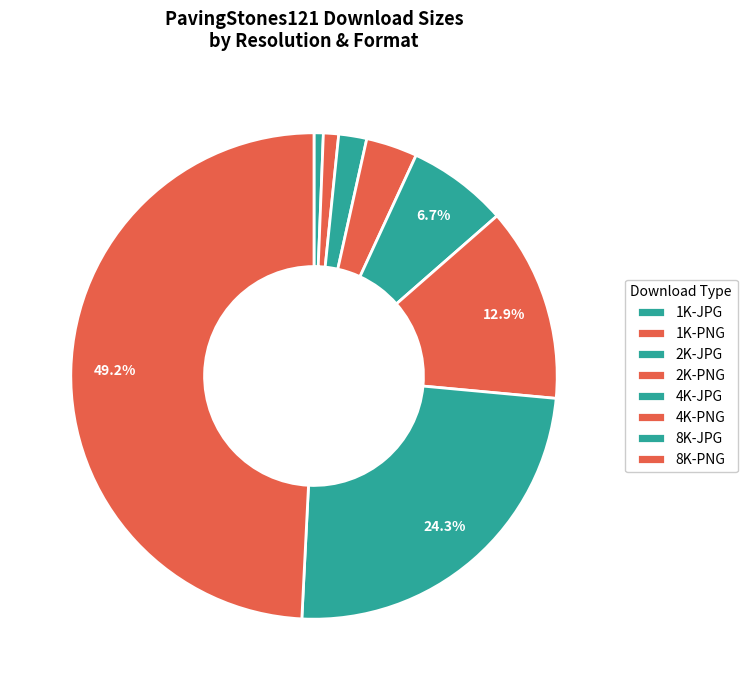

Count the number of slices in the pie.

8